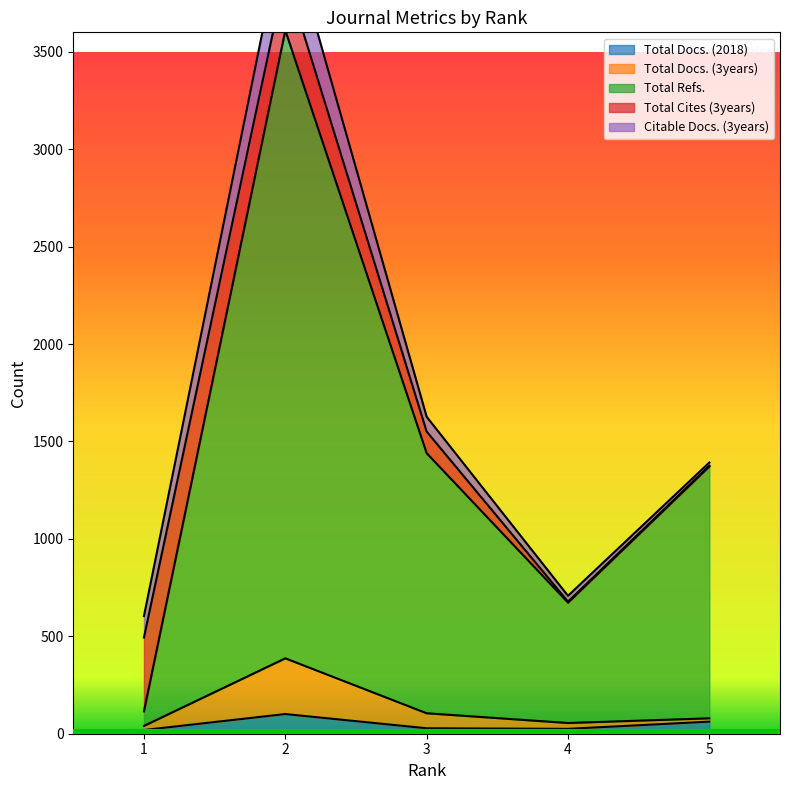

What is the value of the Total Docs. (3years) point at the 5th from the left?

79